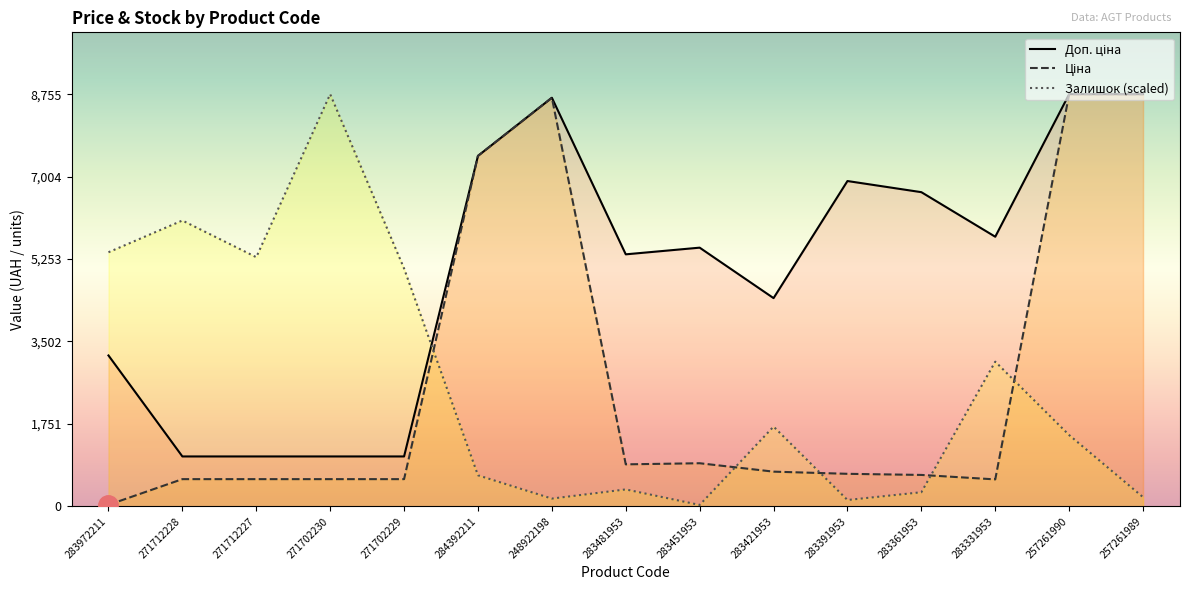

What is the label of the 6th point from the left?

284392211